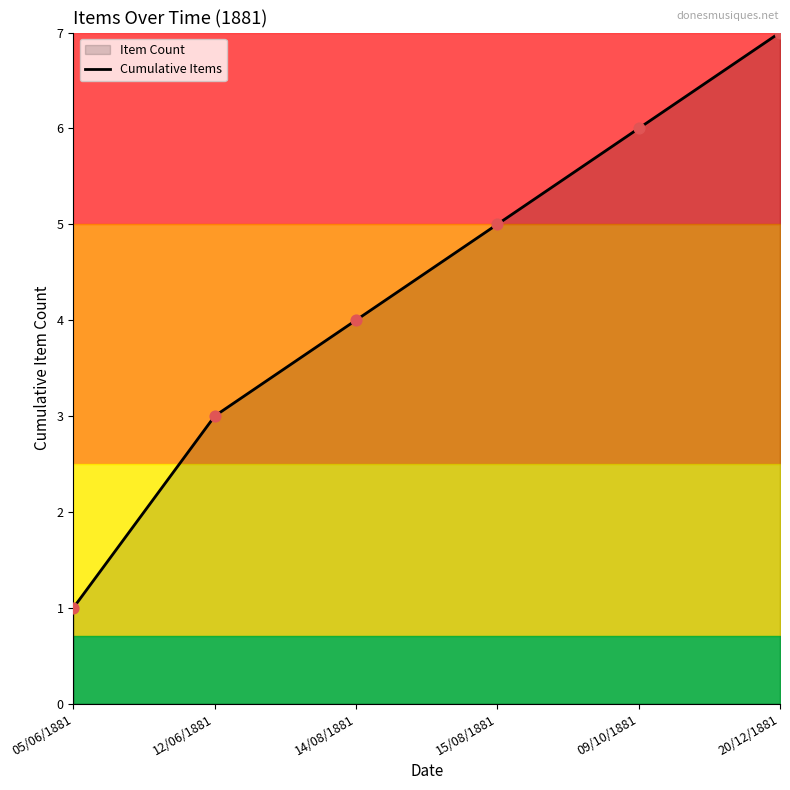

What is the change in value from 14/08/1881 to 15/08/1881?

+1